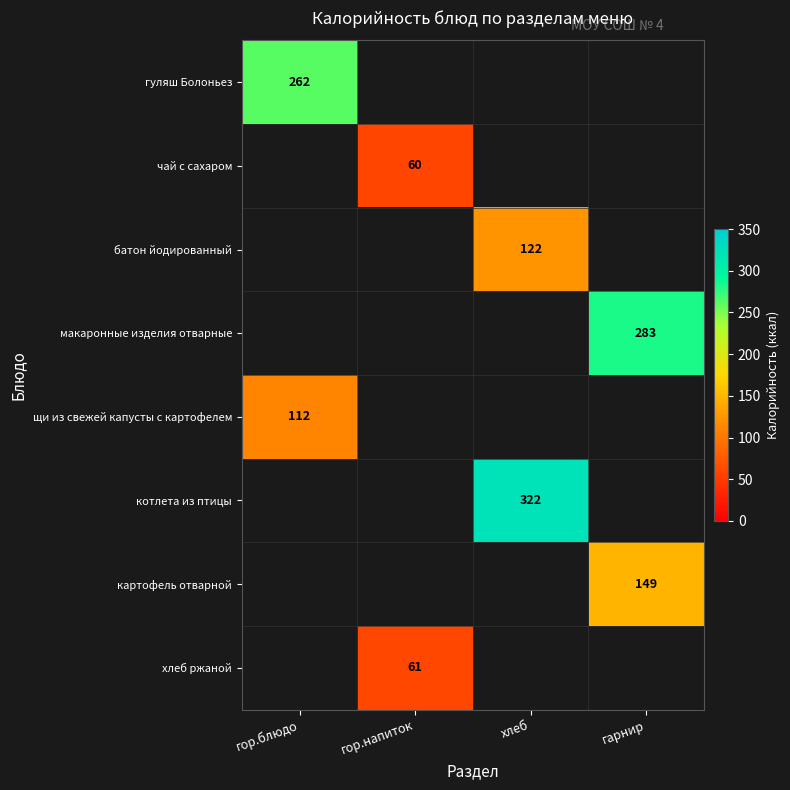

Which series has the largest range (max minus min)?

гуляш Болоньез